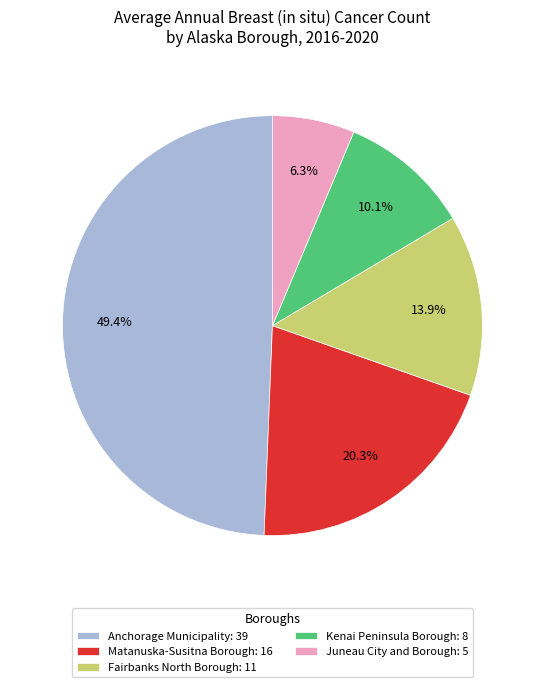

Is it true that Kenai Peninsula Borough is 10% of the pie?

True